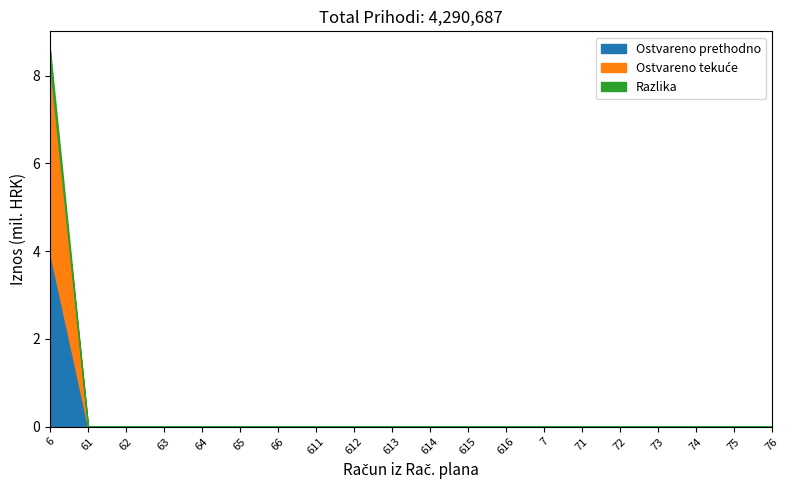

Does the chart have visible grid lines?

No